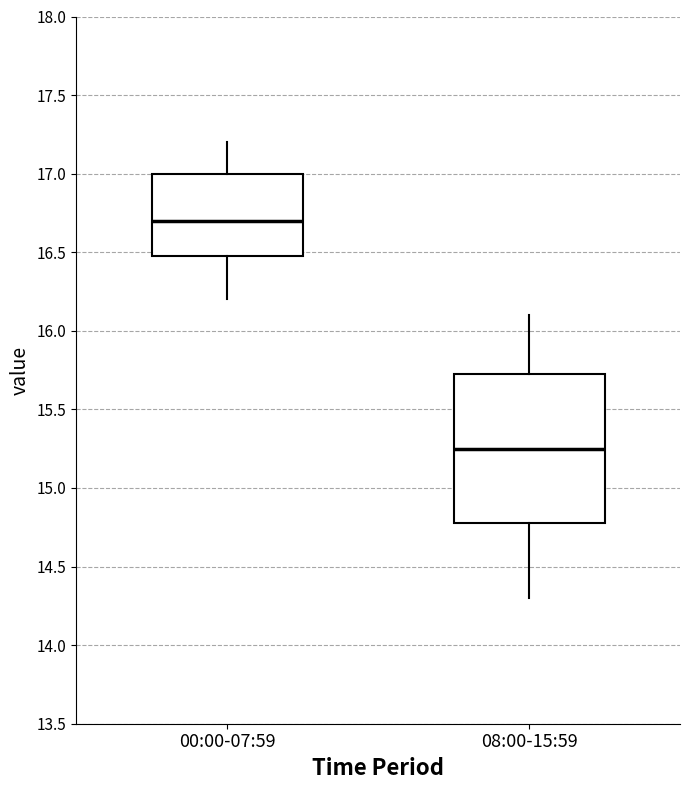

Which box has the highest median line?

00:00-07:59